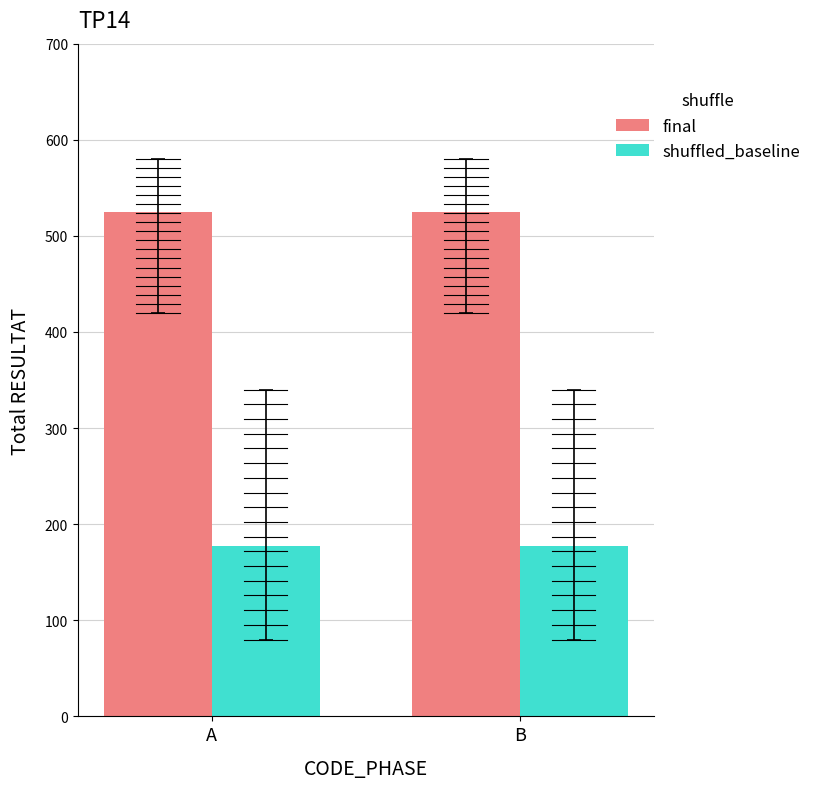

What are all the series names shown in the legend?

final, shuffled_baseline